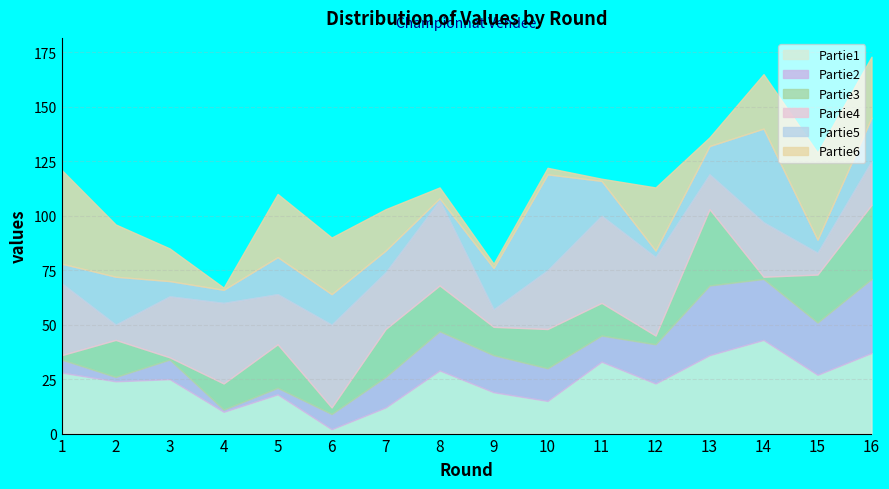

Is the value of Partie4 at 7 greater than the value of Partie5 at 15?

Yes